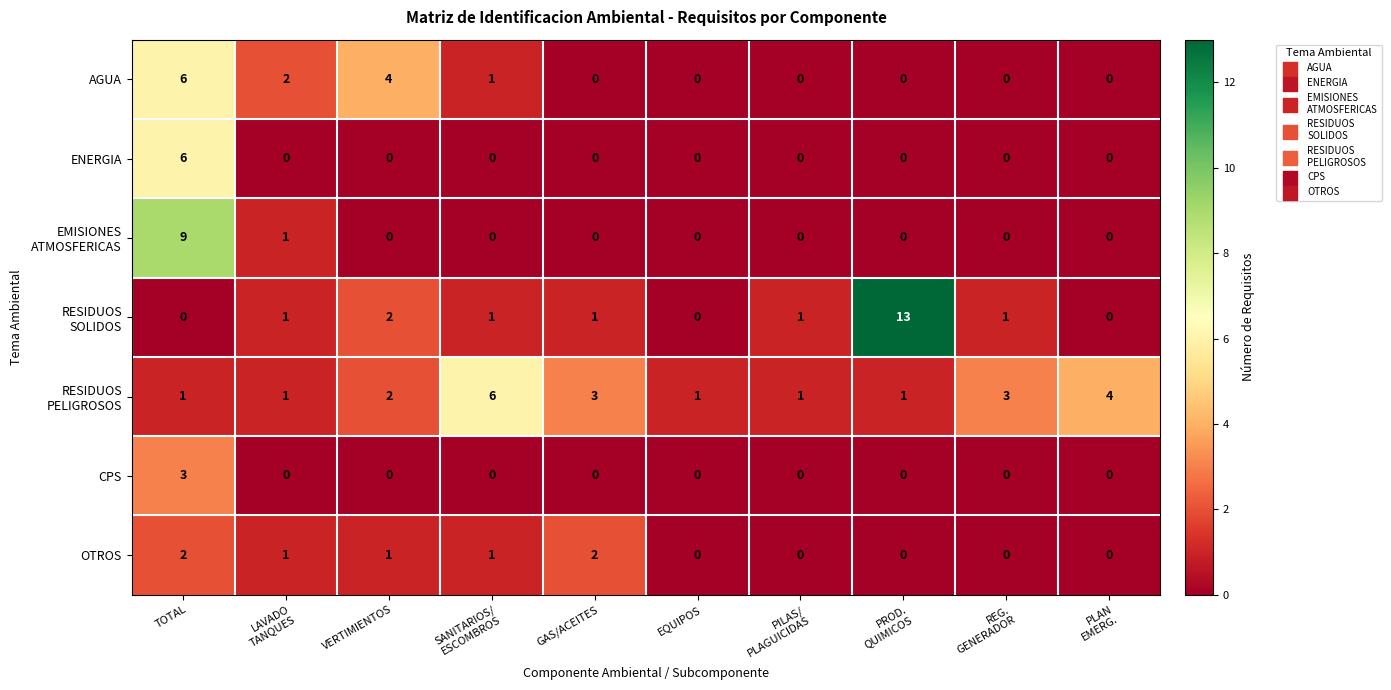

How many positive values does the CPS series have?

1